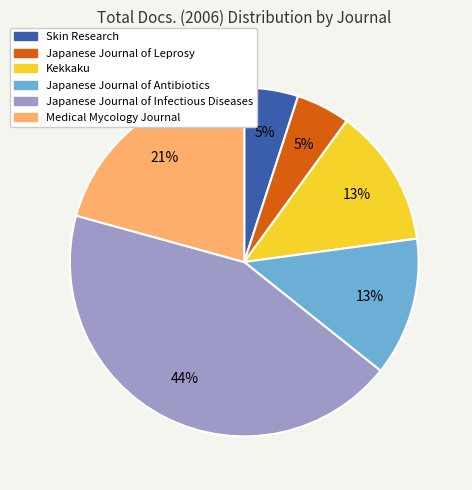

To the nearest percent, what portion does Medical Mycology Journal represent?

21%